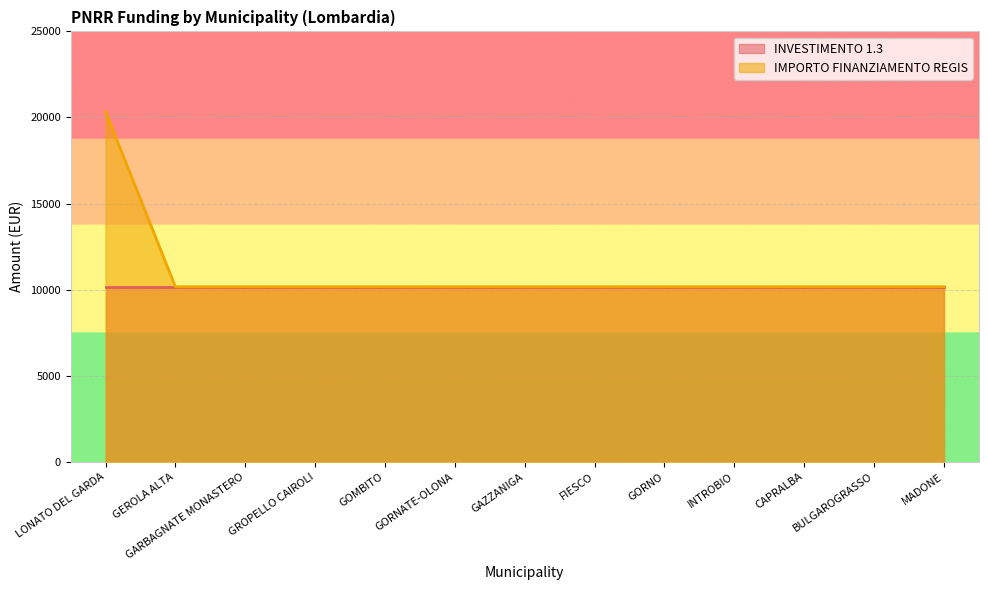

What is the label of the 1st point from the left?

LONATO DEL GARDA